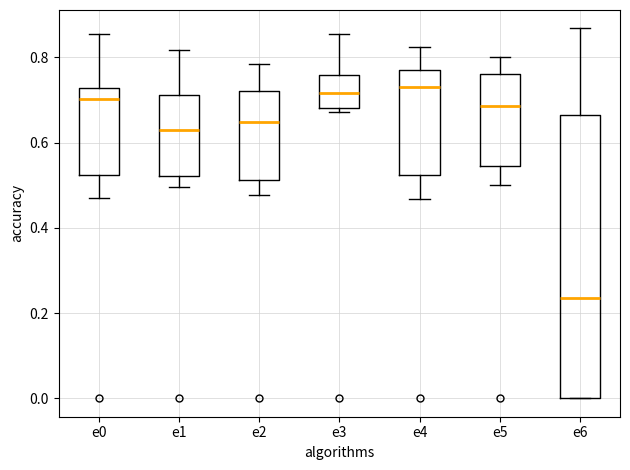

Where is the lower edge of the box for e5 on the y-axis? The values are not printed on the chart, so give them approximately, as read against the axis.

0.54